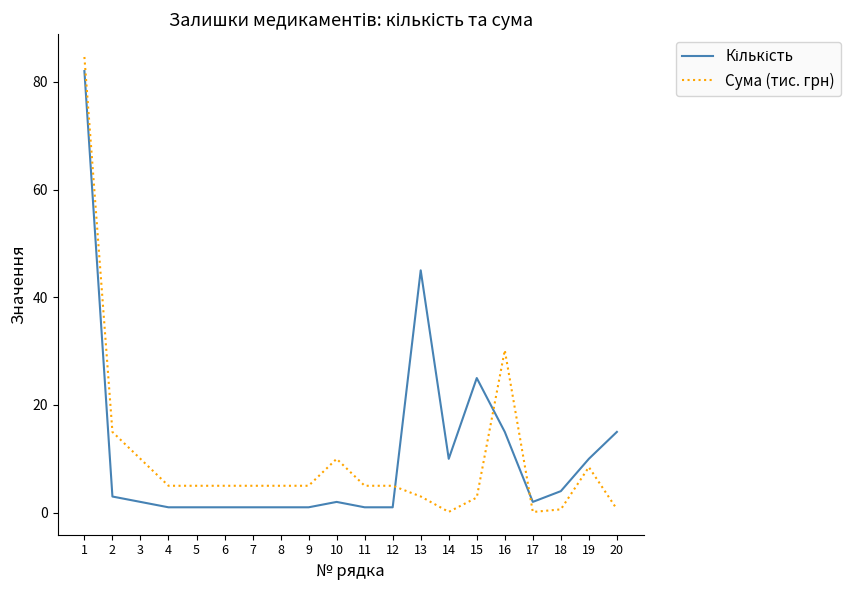

The Сума (тис. грн) series shows 30.2 at 16. True or false?

True